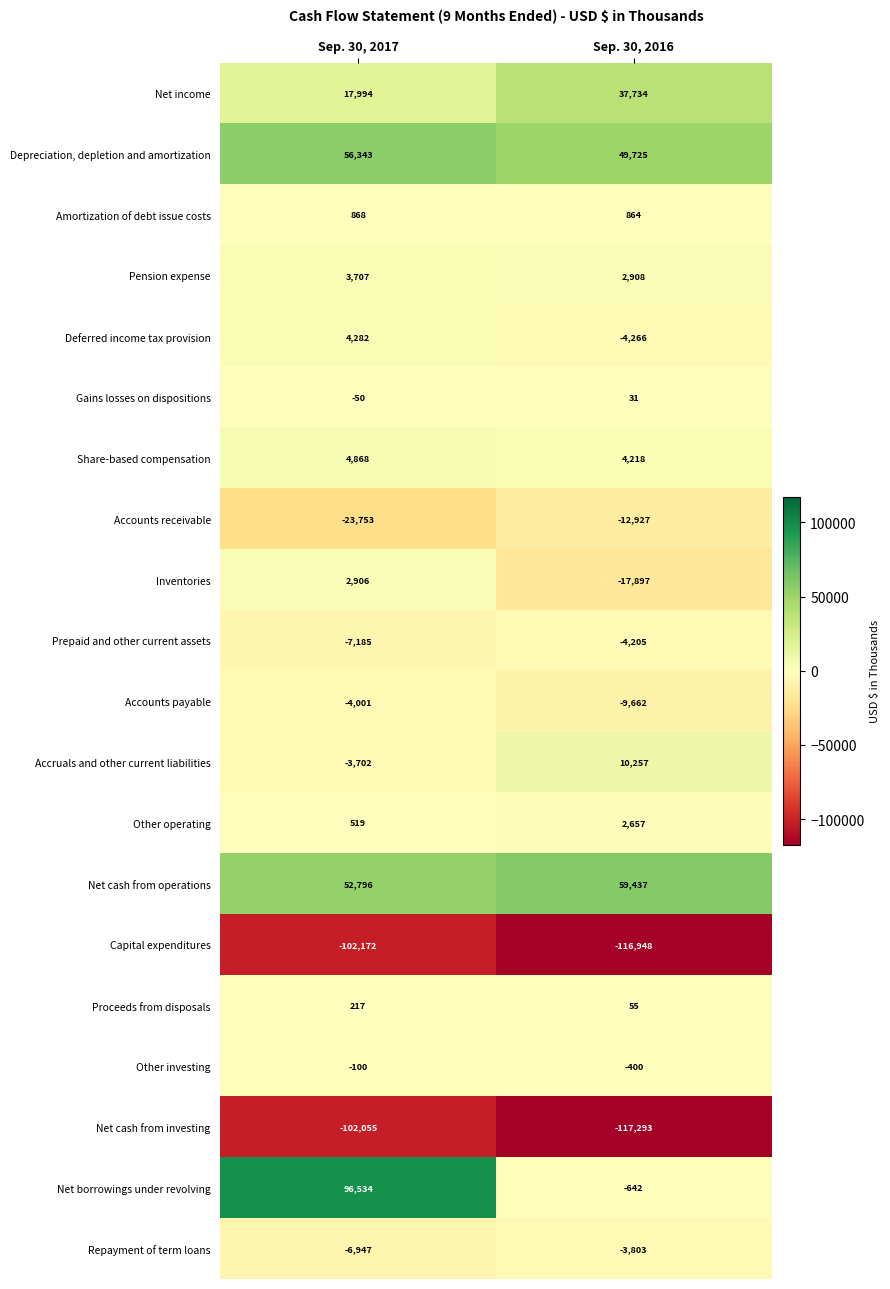

True or false: Accounts payable has a value of -3310 at Sep. 30, 2016.

False